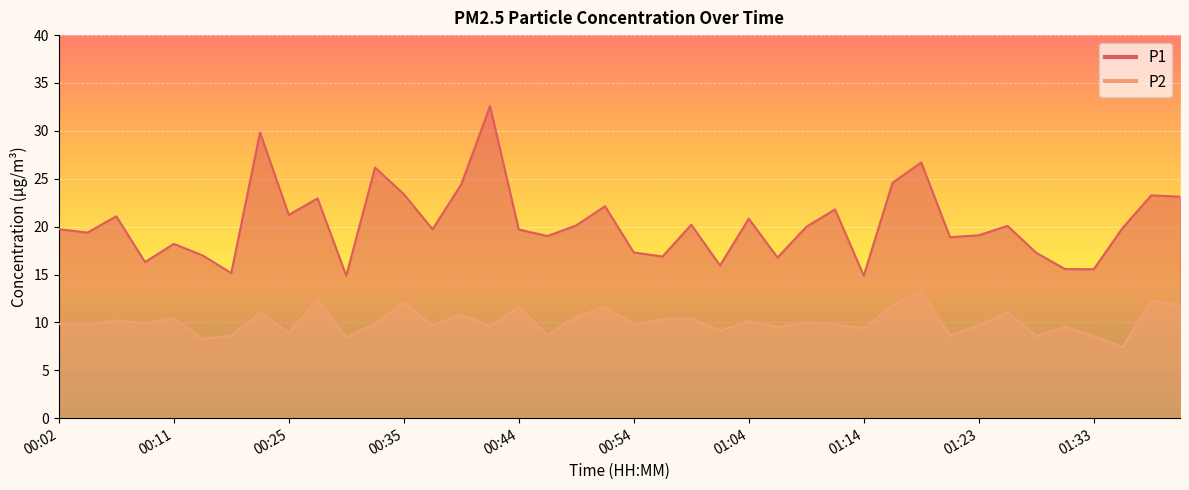

Rank the series at 00:07 from lowest to highest value.

P2, P1